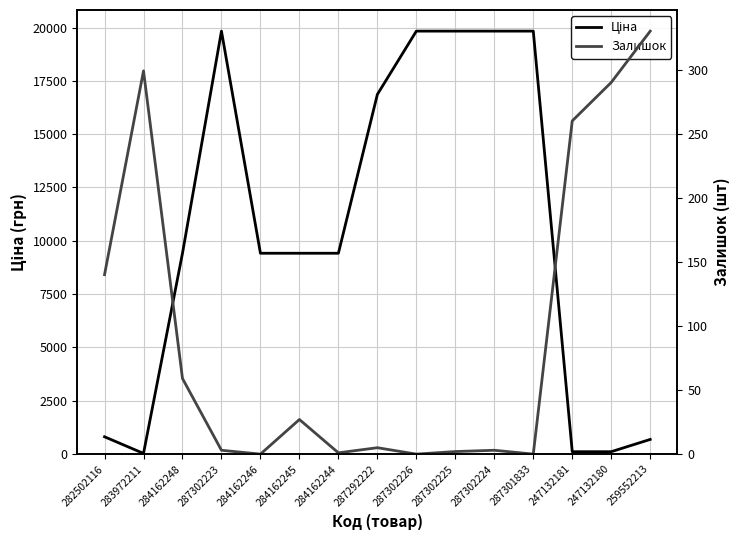

At which category is the sum across all series the highest?

287302223